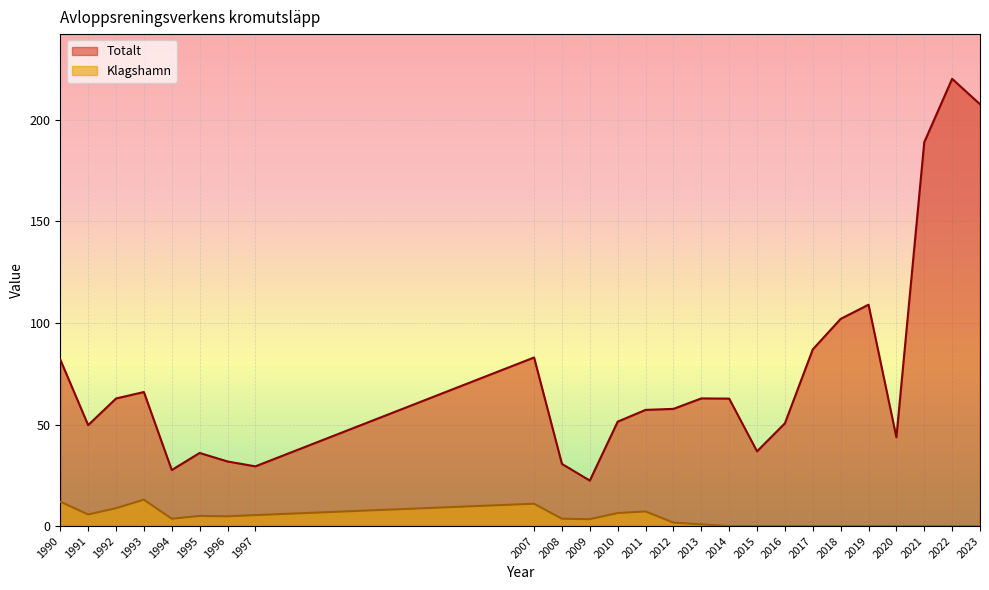

Which series has the largest range (max minus min)?

Totalt